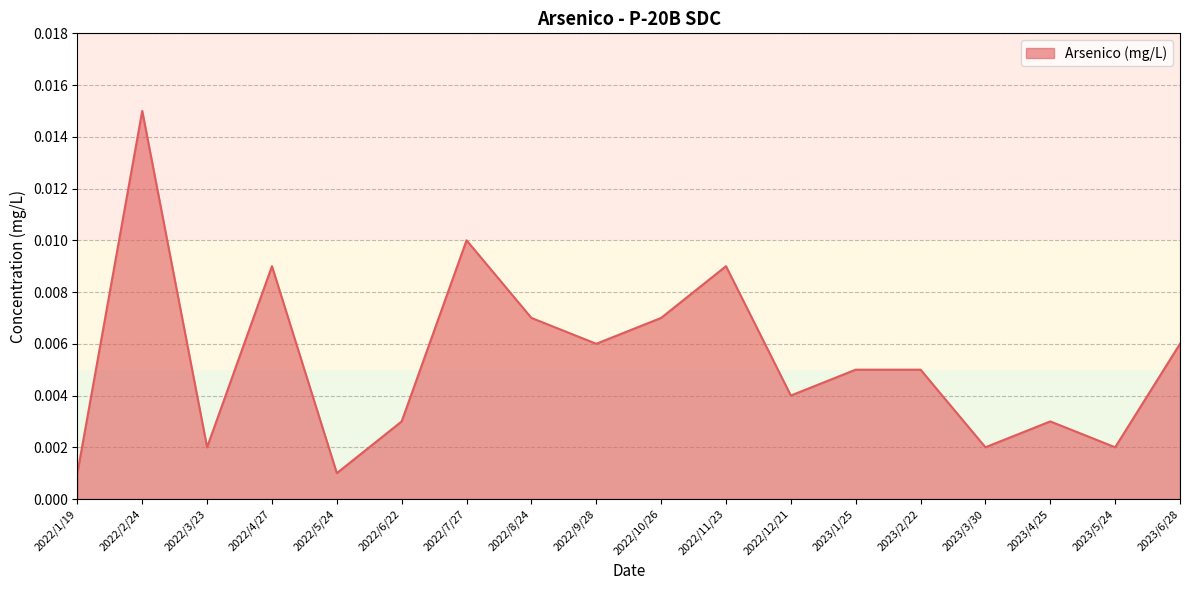

What position from the right is 2022/11/23?

8